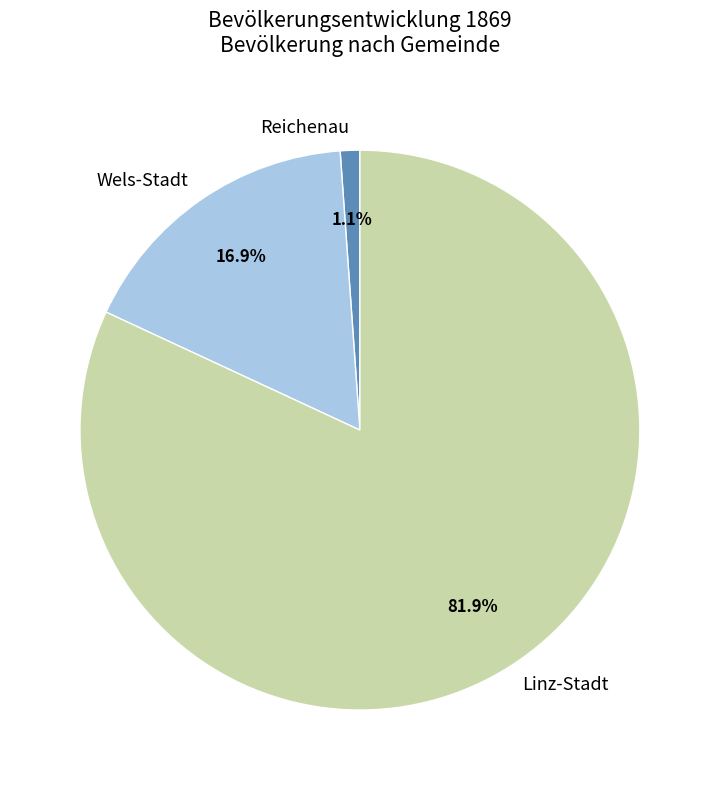

How many slices are in this pie chart?

3